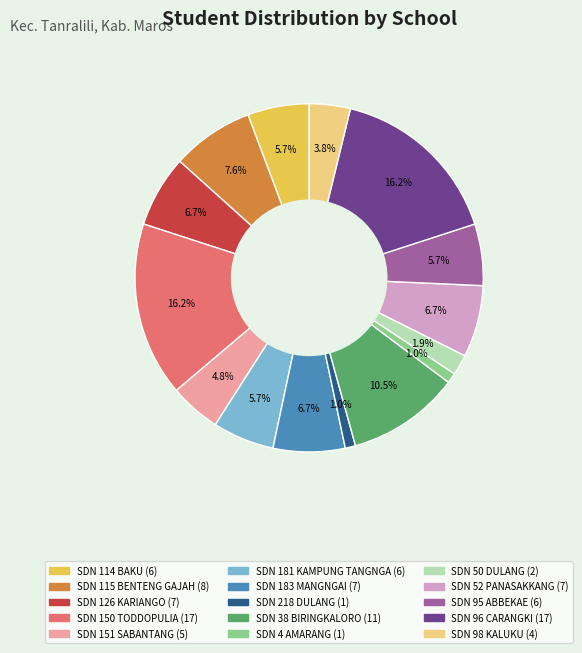

Count the number of slices in the pie.

15